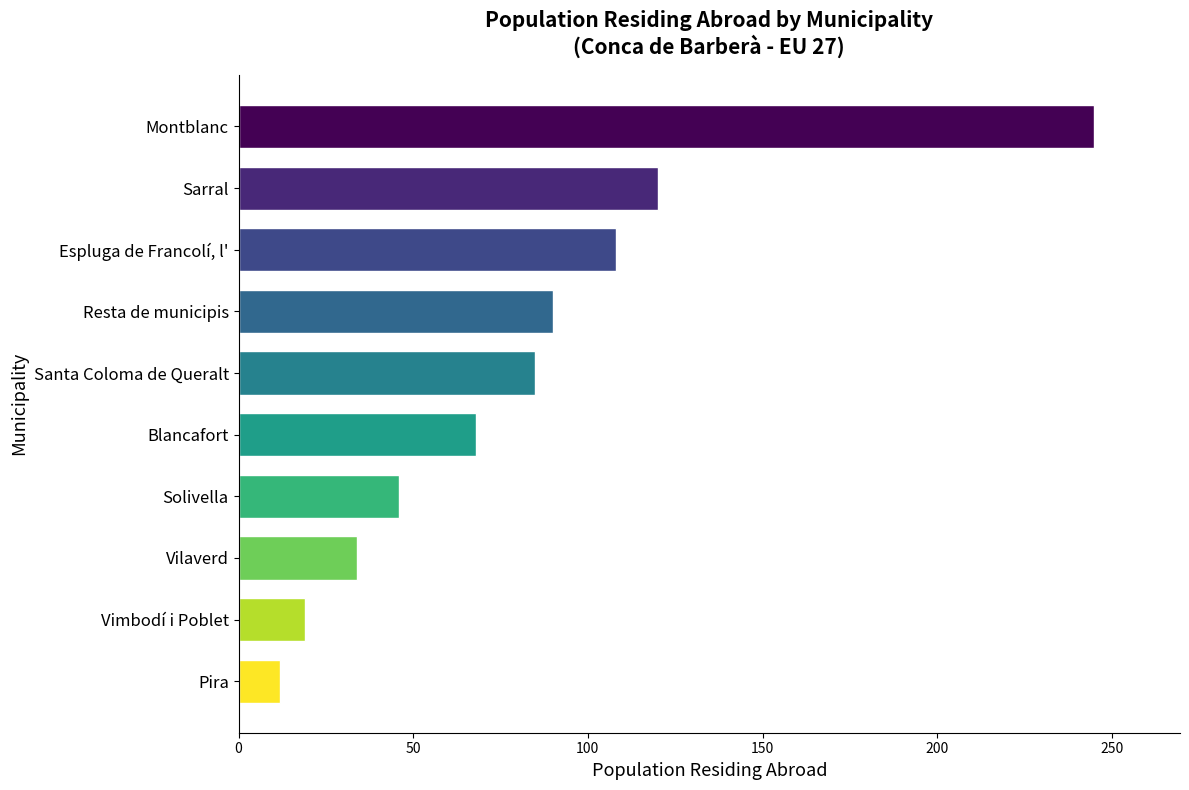

Reading top to bottom, transcribe all the data shown in this chart.

245	120	108	90	85	68	46	34	19	12